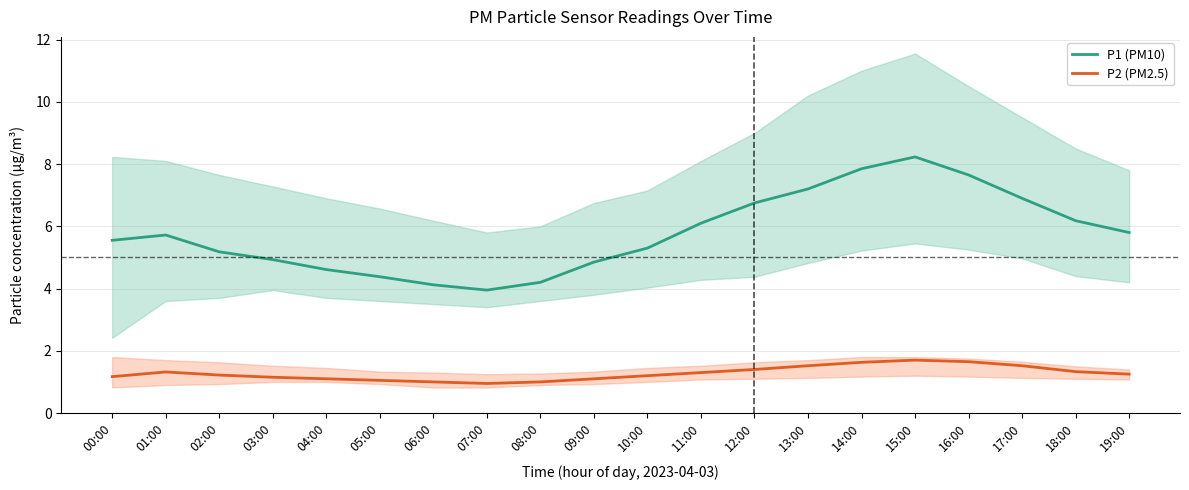

True or false: P1 (PM10) and P2 (PM2.5) cross at least once.

False